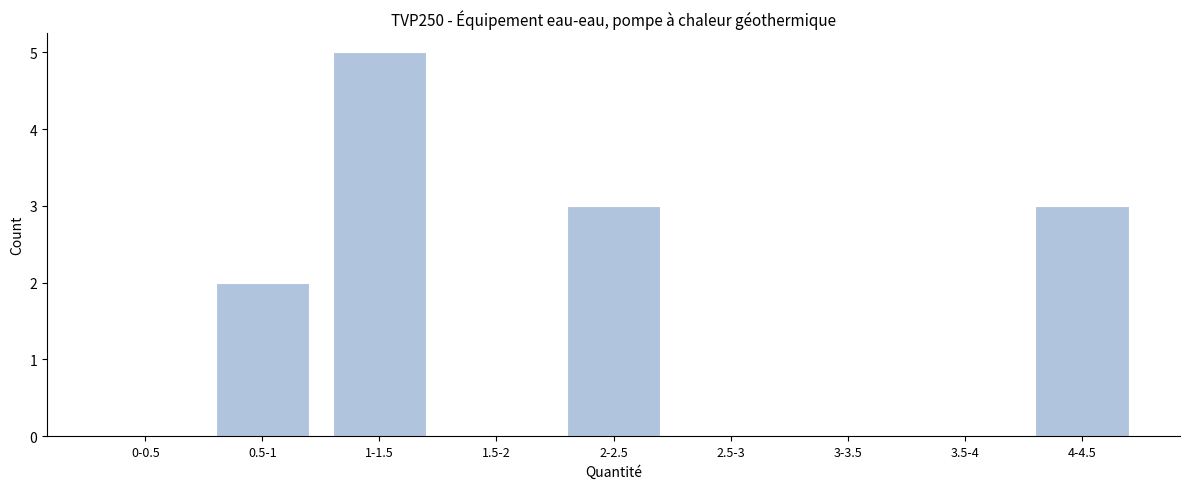

The value at 2-2.5 is 4. True or false?

False